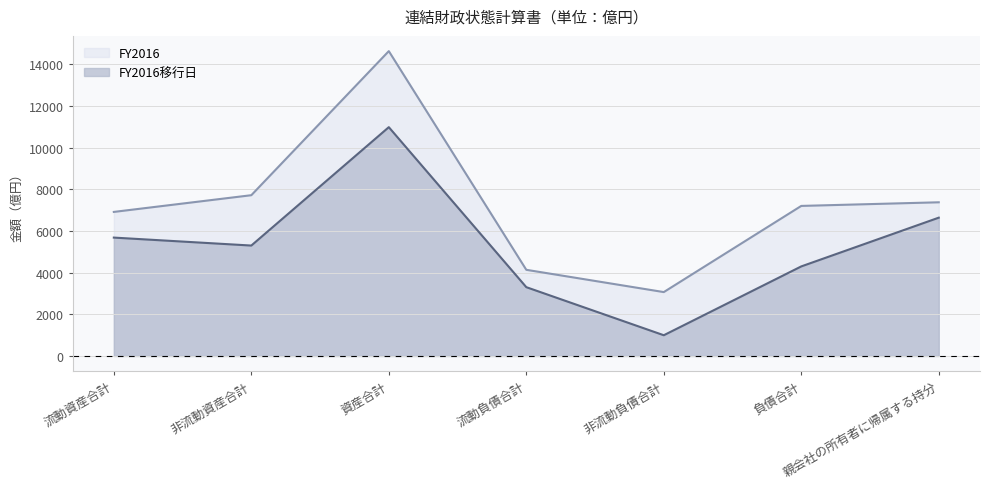

What is the label of the 6th point from the right?

非流動資産合計